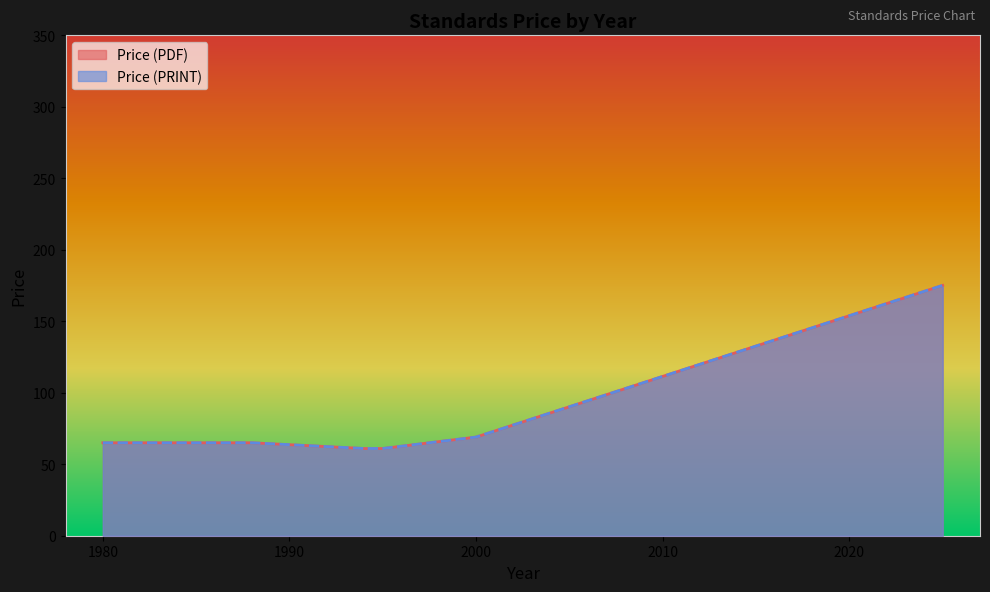

List the series in order of their peak value, highest first.

Price (PDF), Price (PRINT)